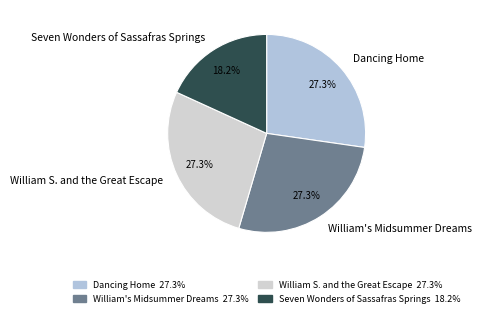

Is it true that William S. and the Great Escape is 27% of the pie?

True